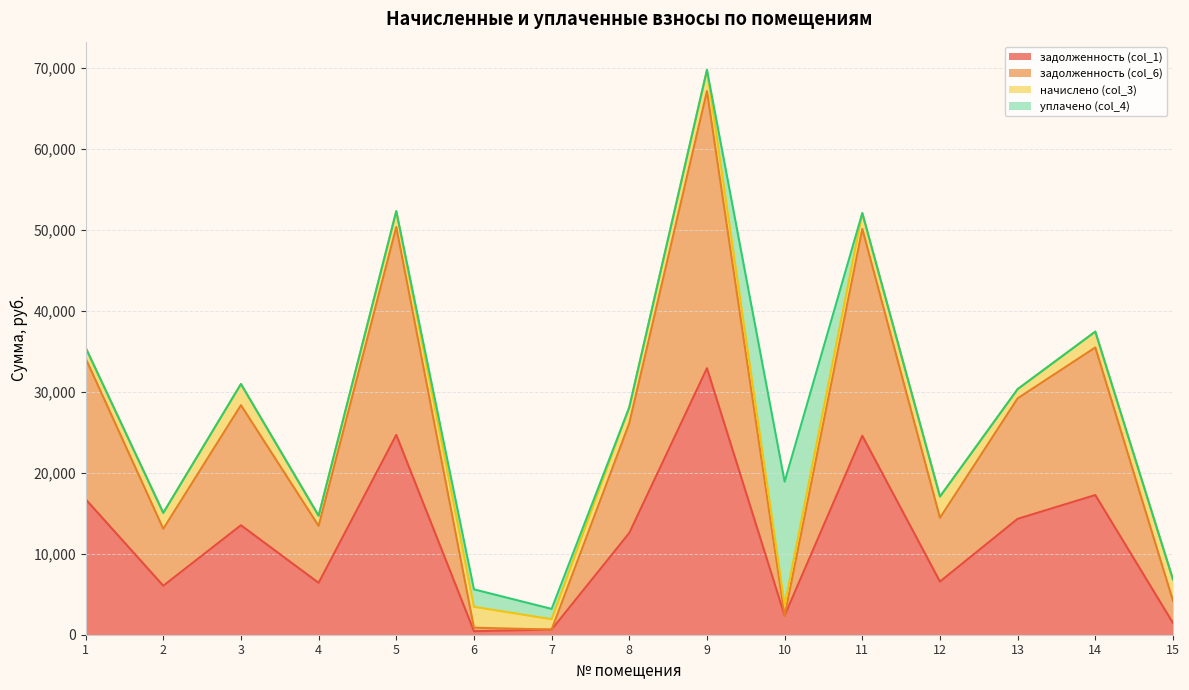

The задолженность (col_1) series shows 161.3 at 7. True or false?

False